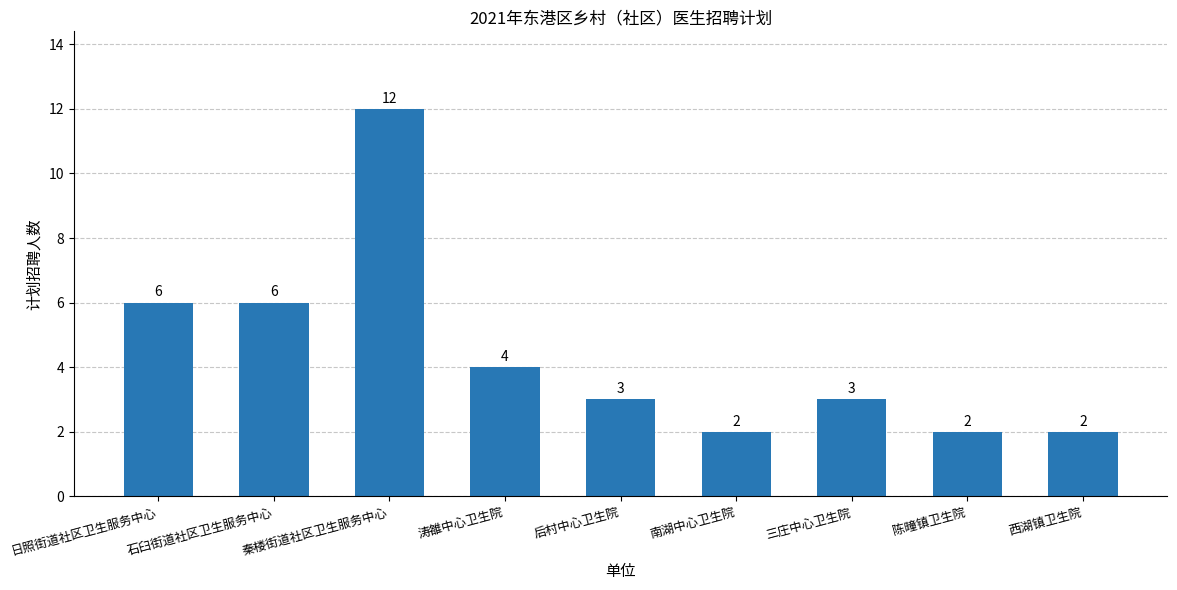

How many data points does each series have?

9